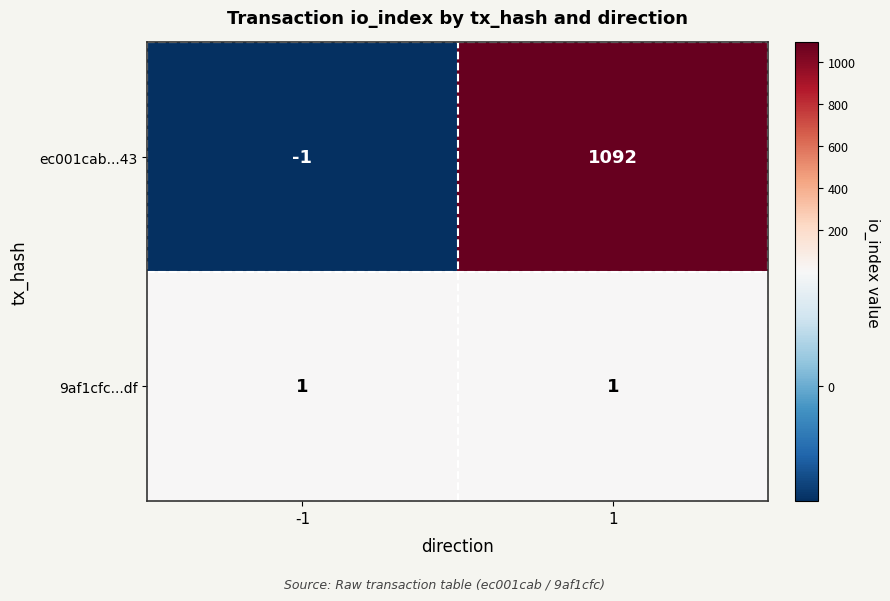

Reading left to right, list all the values displayed in this chart.

ec001cab...43: -1=-1	1=1092
9af1cfc...df: -1=1	1=1